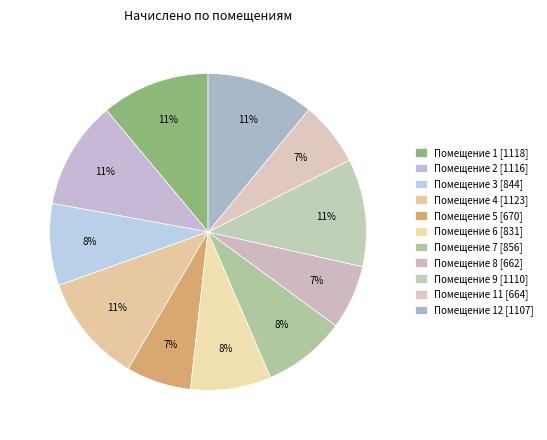

Does any single category account for the majority?

No